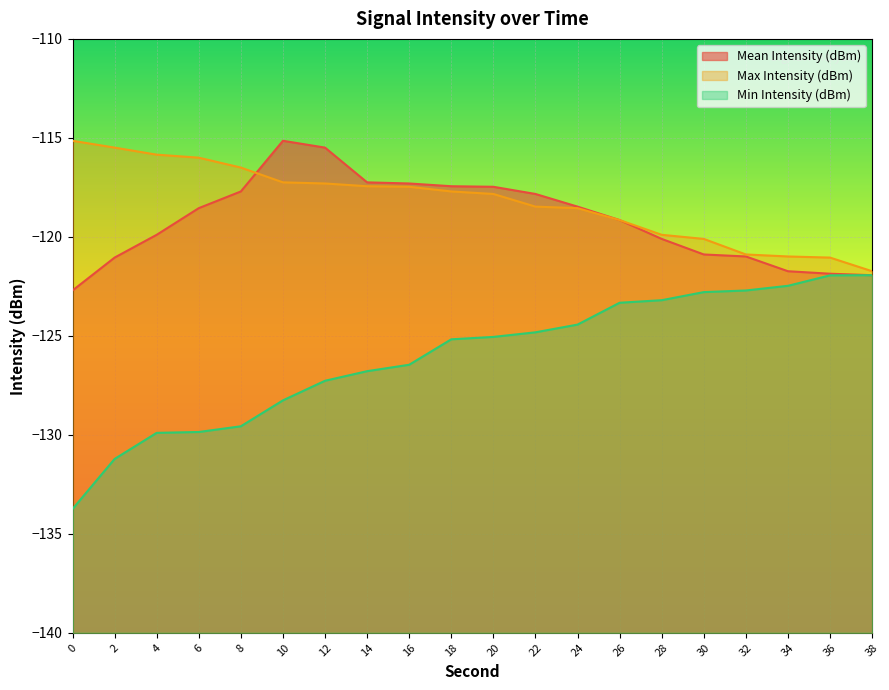

At which category is the sum across all series the highest?

12